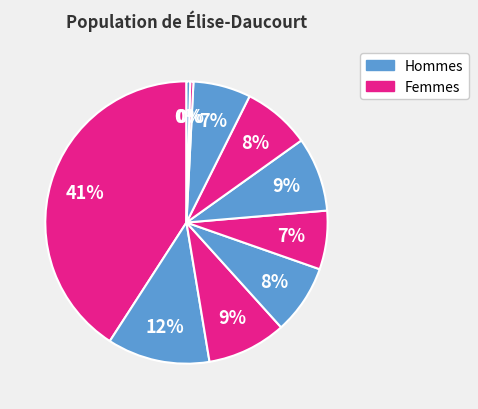

Does any single category account for the majority?

No